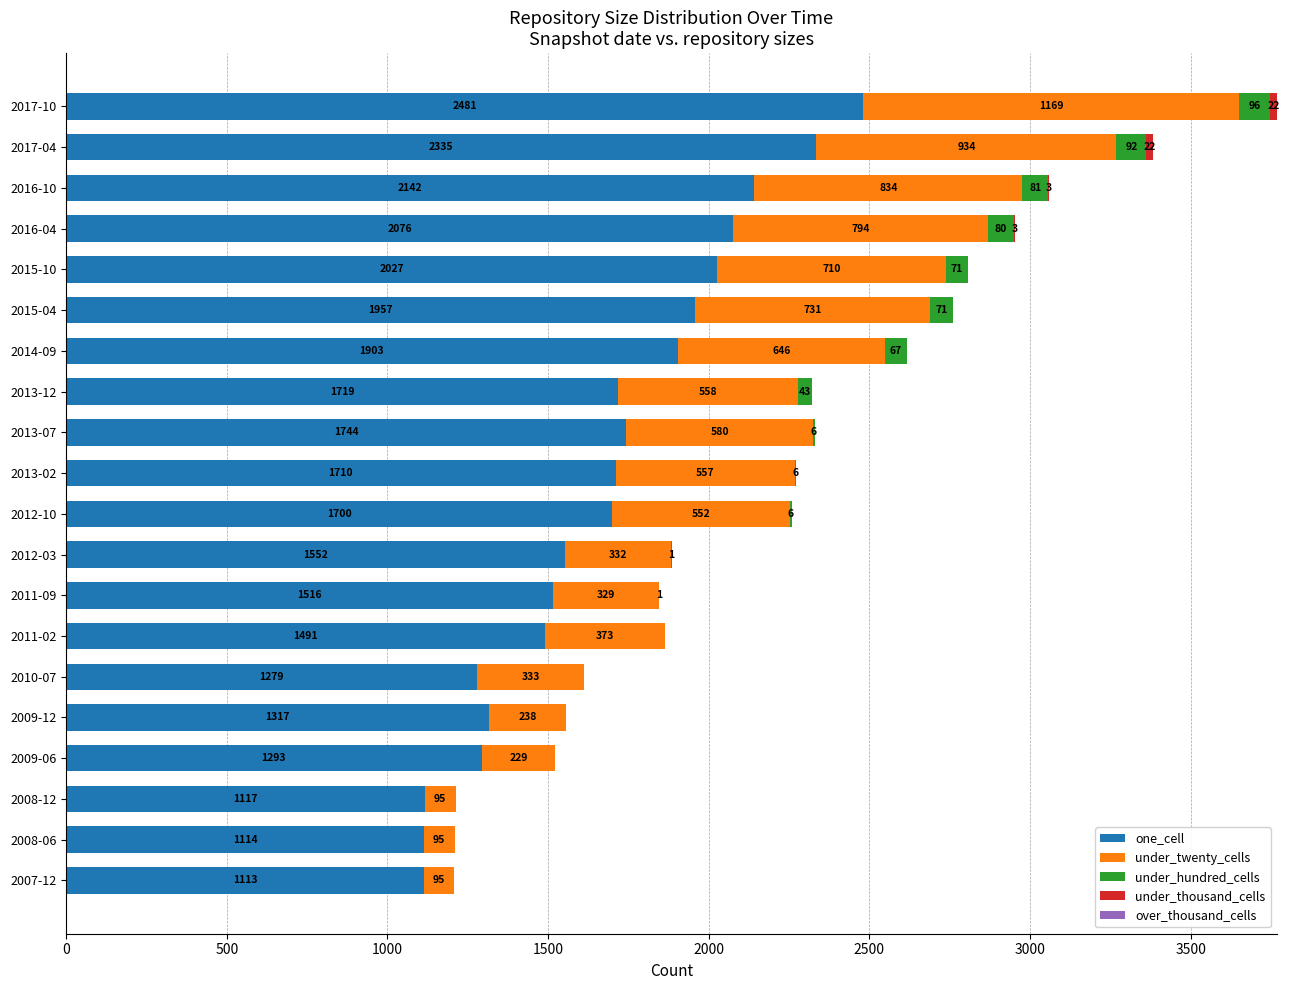

The one_cell series shows 1794 at 2009-06. True or false?

False